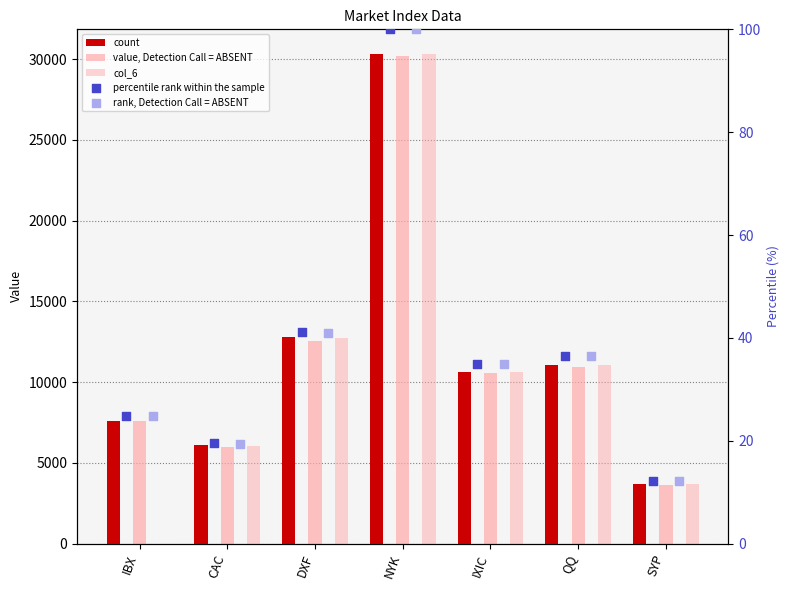

At how many categories does at least one series exceed 1365?

7